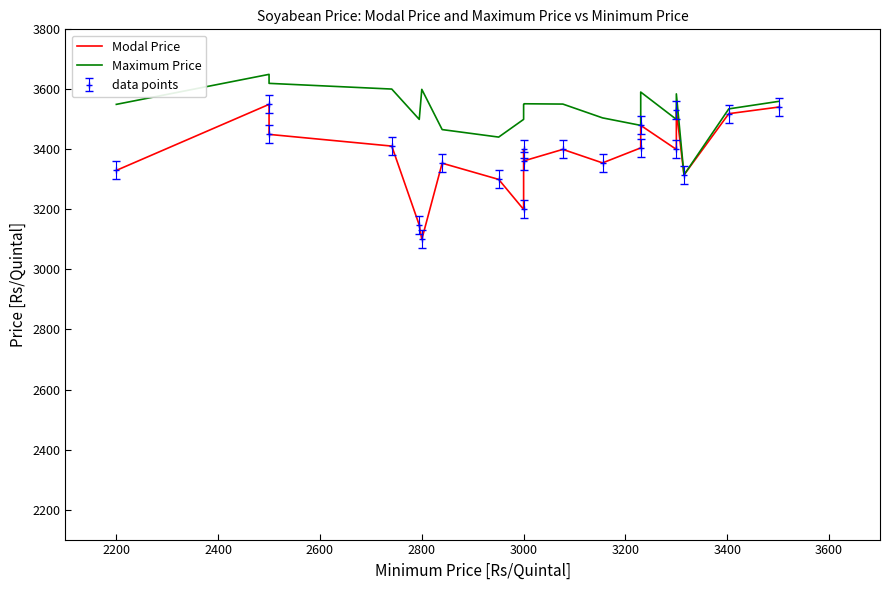

Count the number of categories in the chart.

20